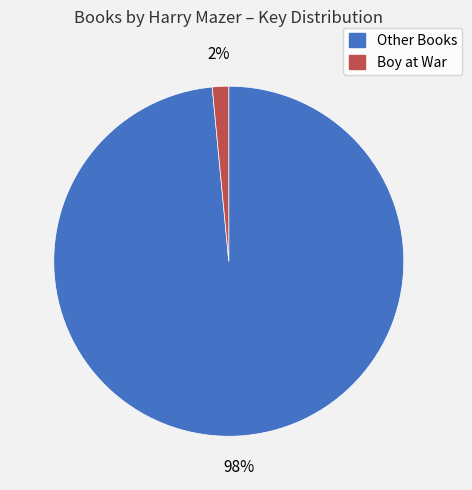

Is there a majority slice in this chart?

Yes